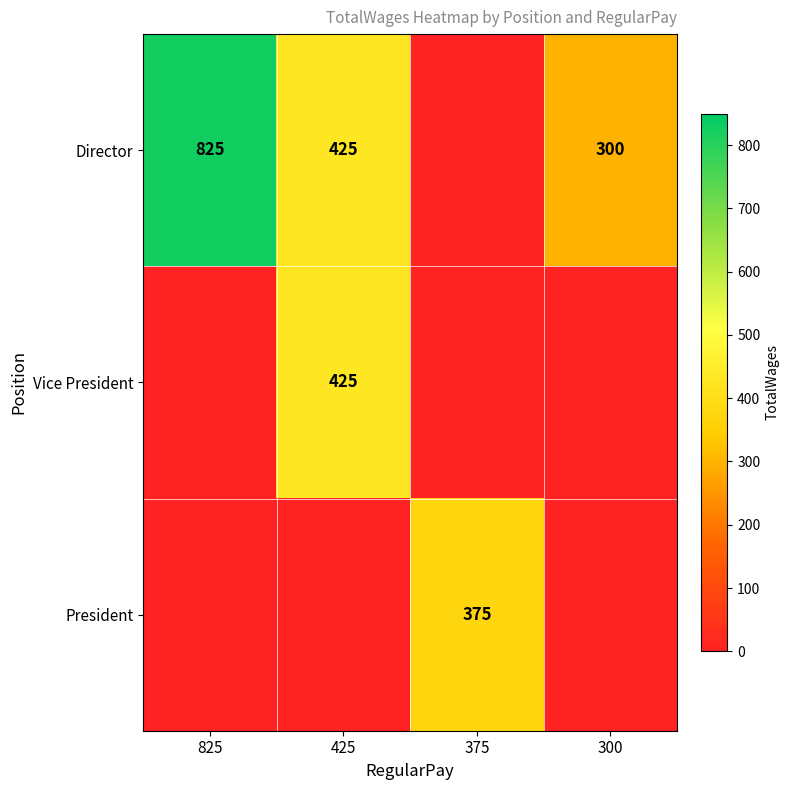

Is it true that Director equals 300 at 300?

True